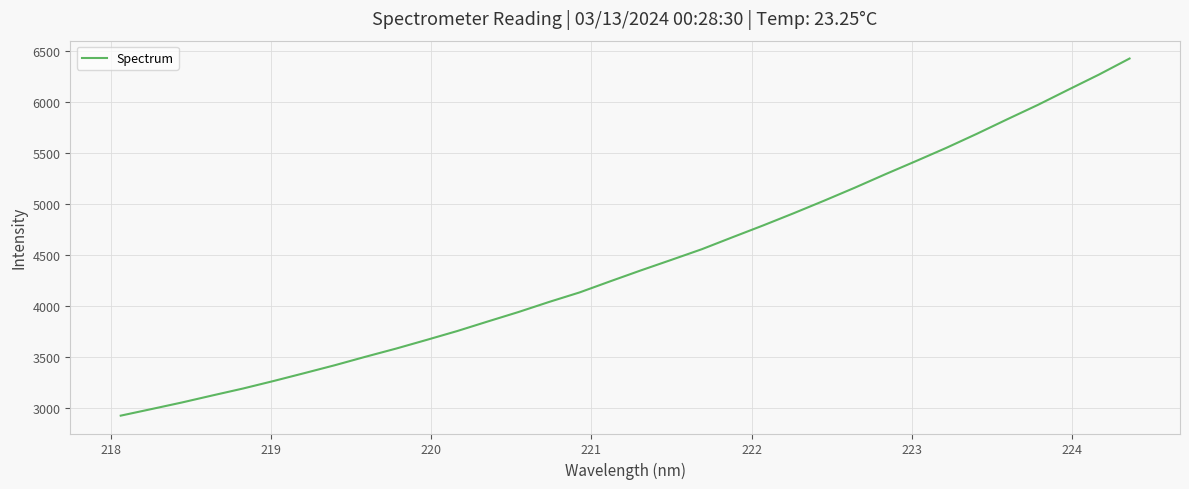

What is the smallest value displayed?

2924.0